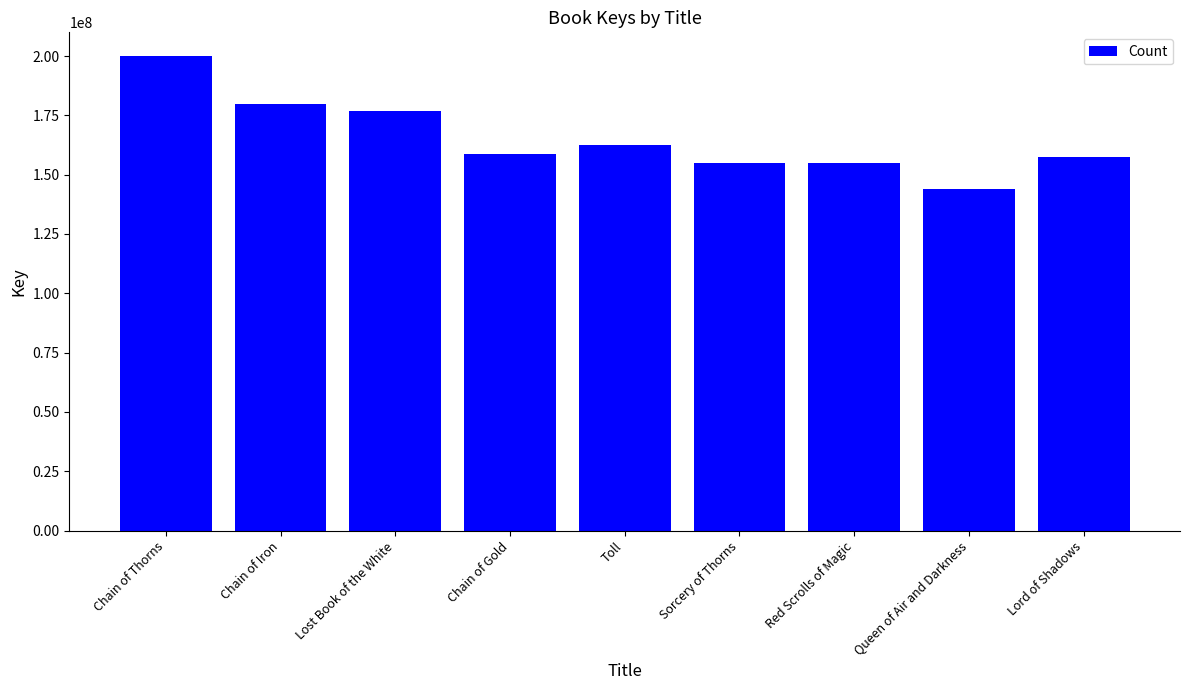

What is the difference between the maximum and minimum values?

55971407